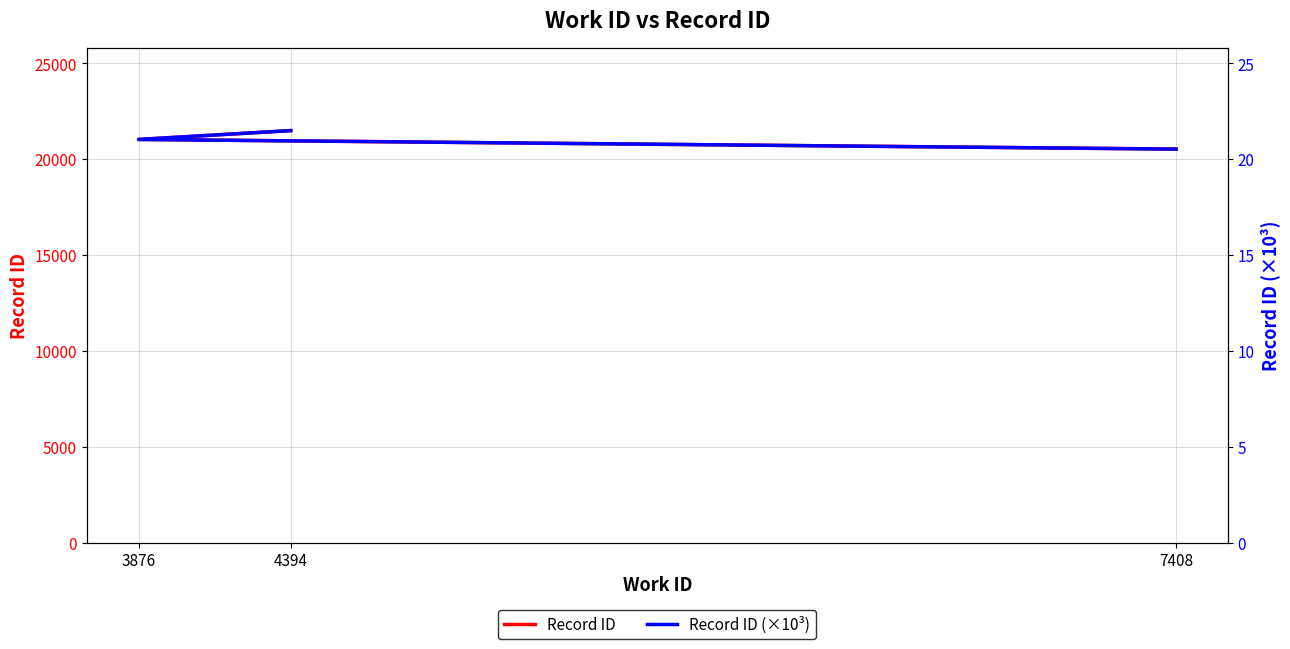

How many data points does each series have?

3